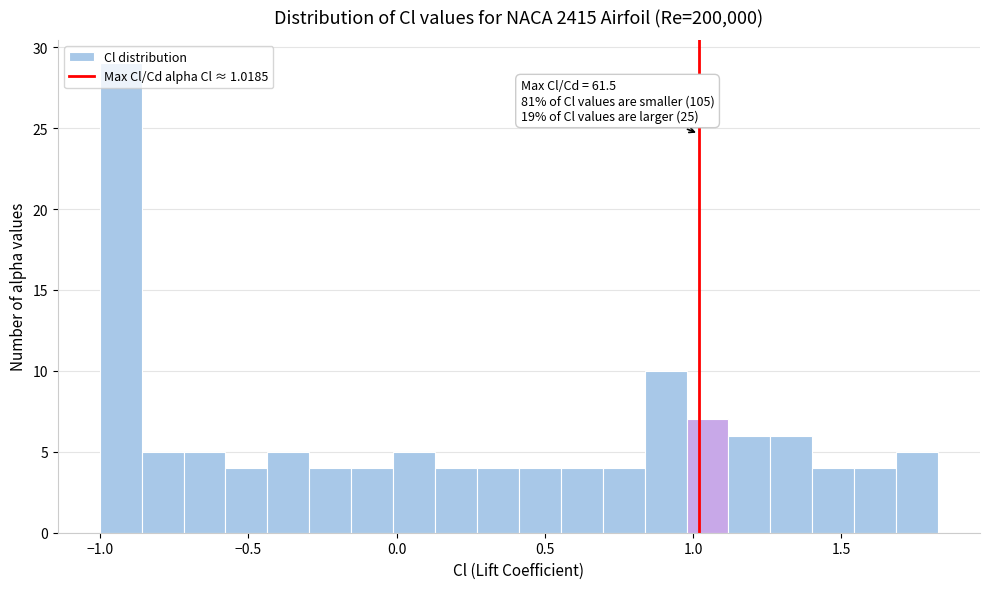

Around what value on the x-axis is the tallest bar? Give the approximate position of its centre, as read against the axis.

-0.95